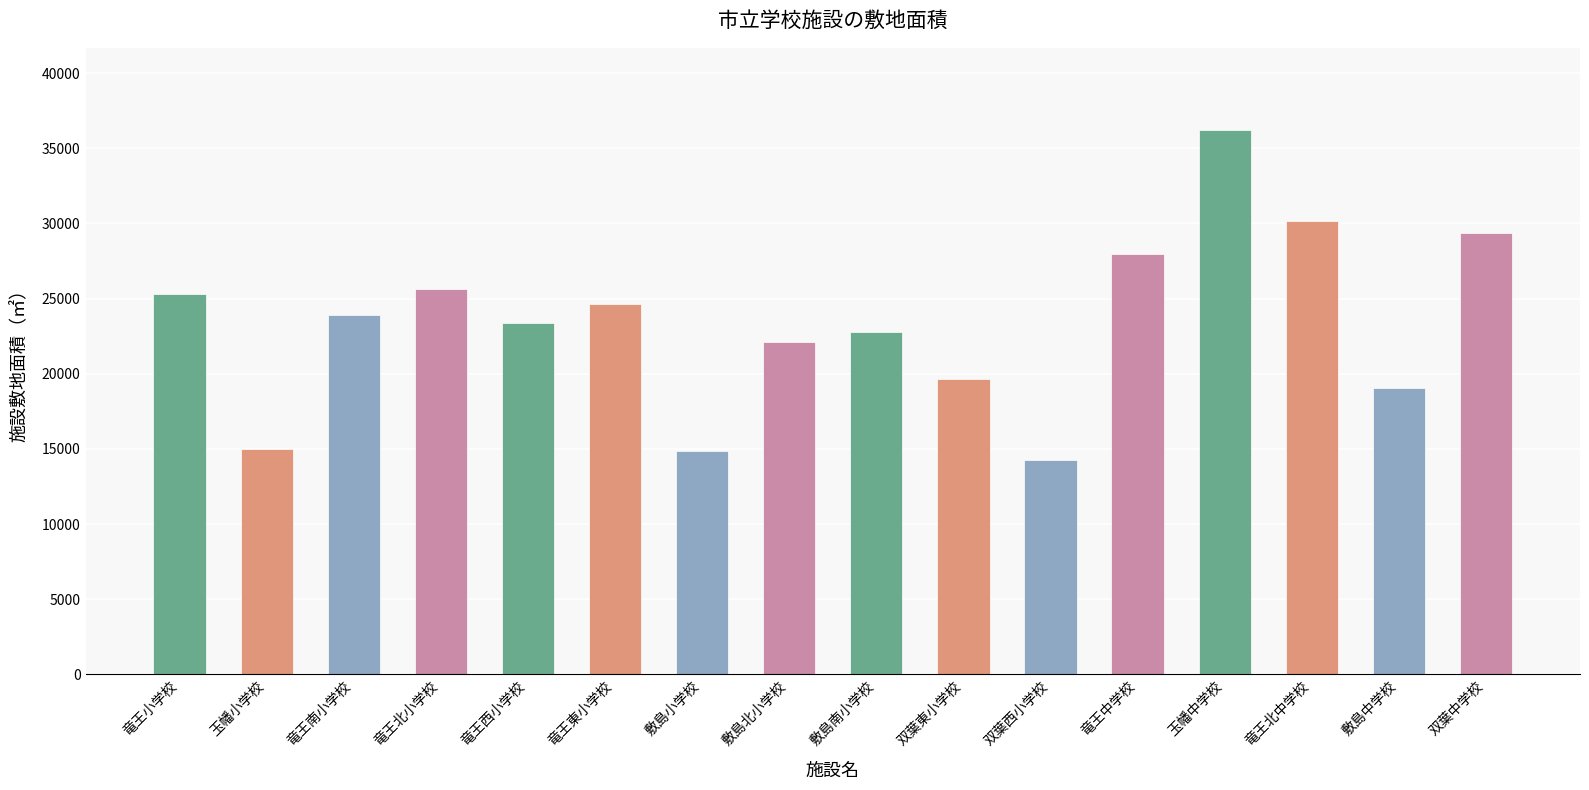

Does the chart contain stacked bars?

No